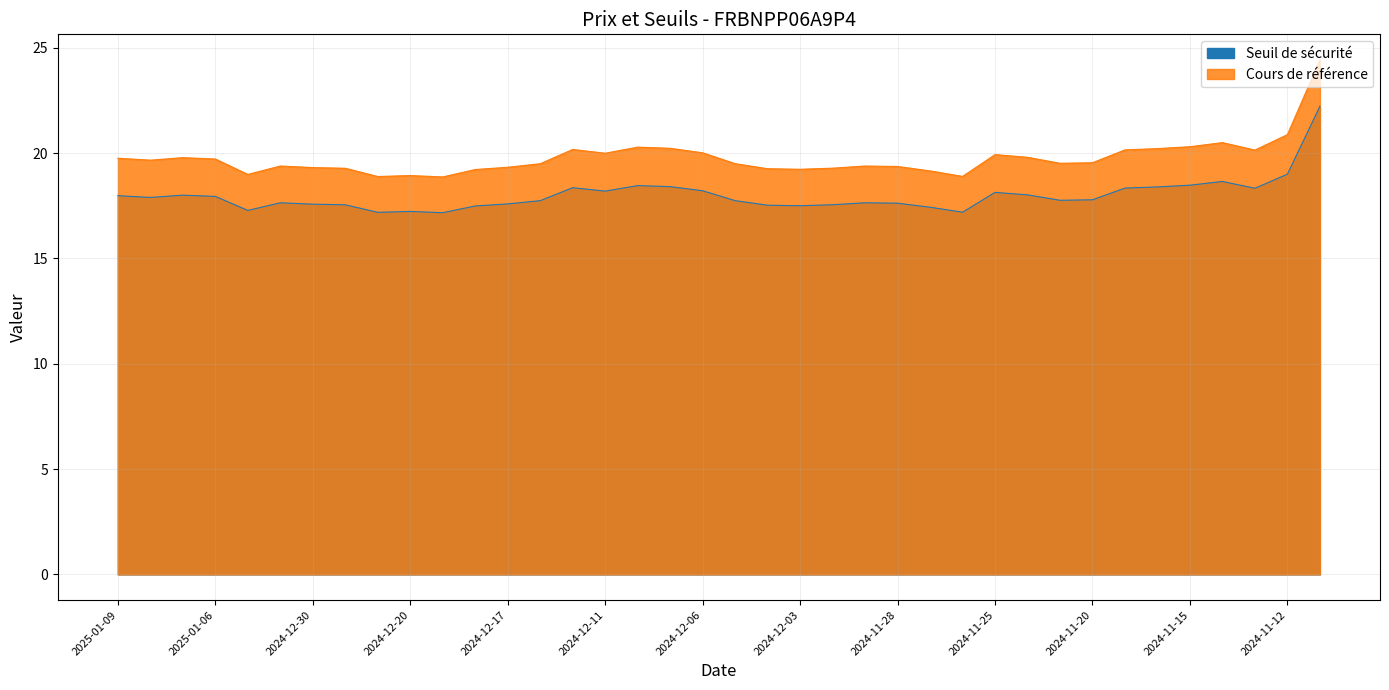

What is the highest value of the Cours de référence series?

24.4